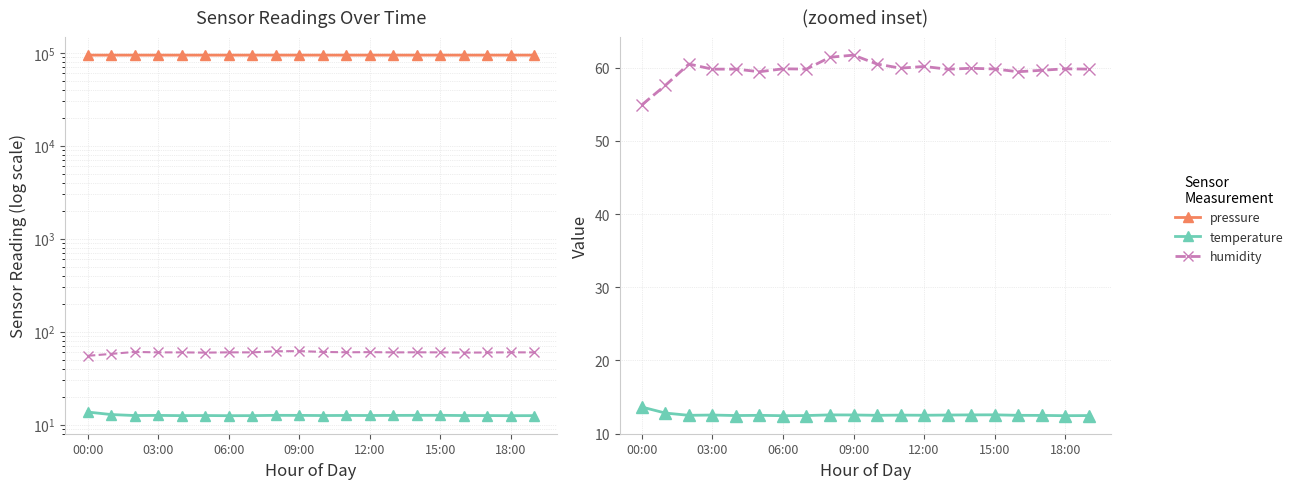

Which category has the lowest value across all series?

06:00